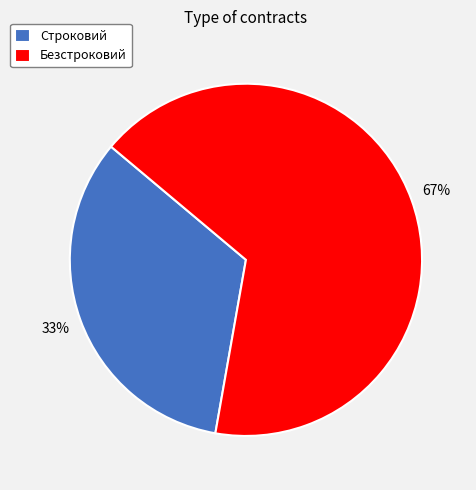

To the nearest percent, what is the combined percentage of Строковий and Безстроковий?

100%